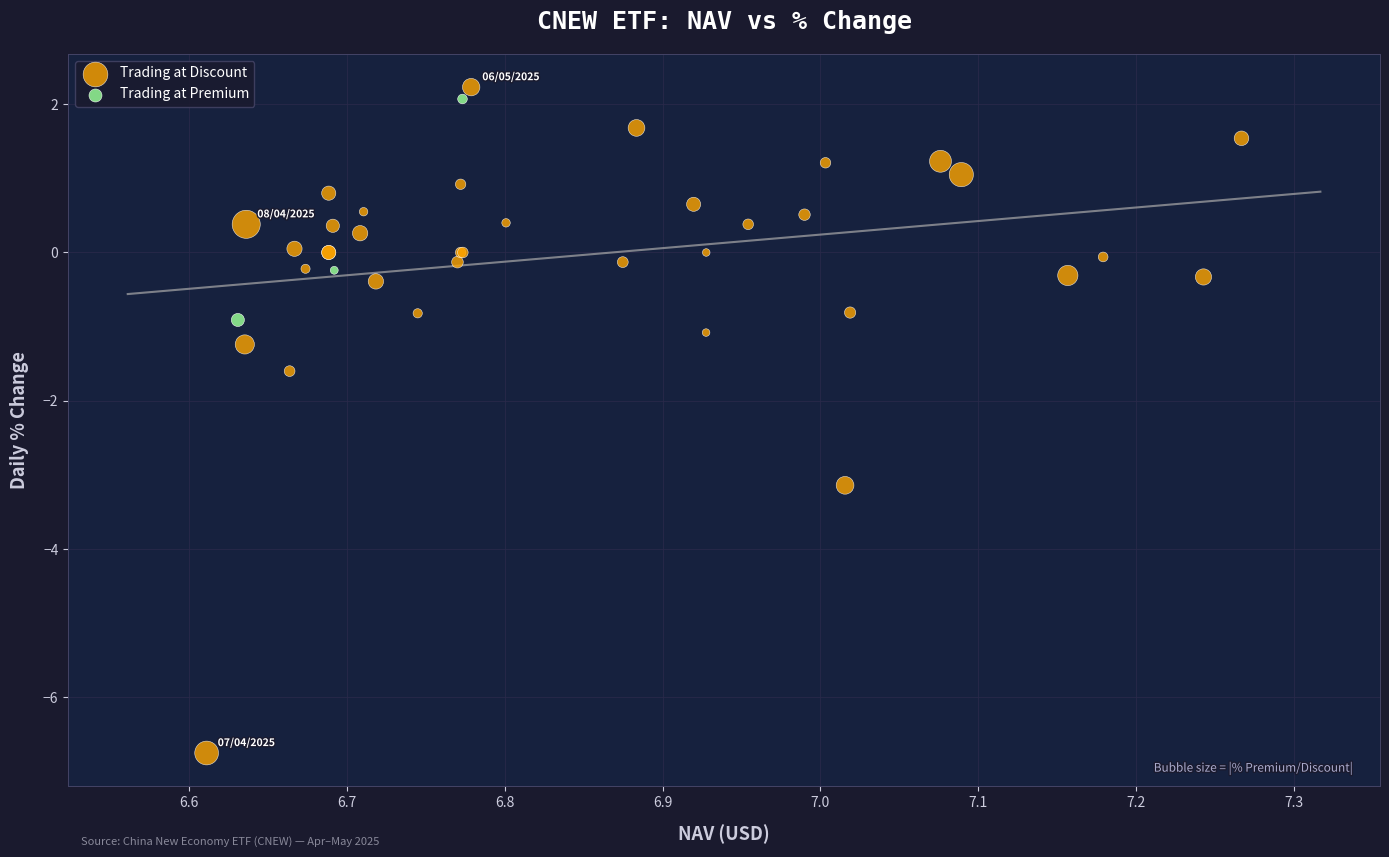

Which series has the widest spread of Y values?

Trading at Discount